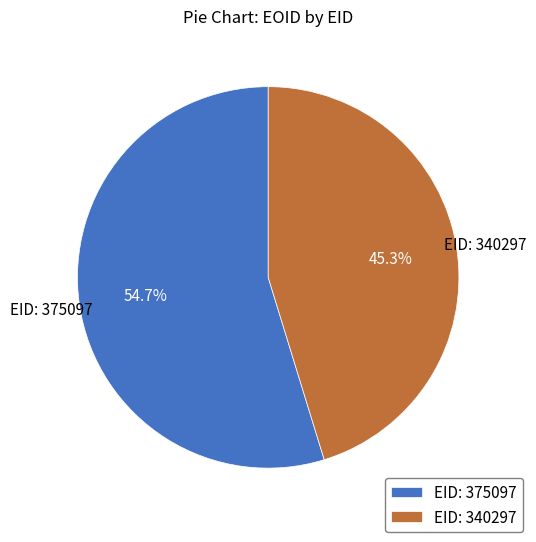

What is the ratio of the value at EID: 340297 to the value at EID: 375097?

0.8